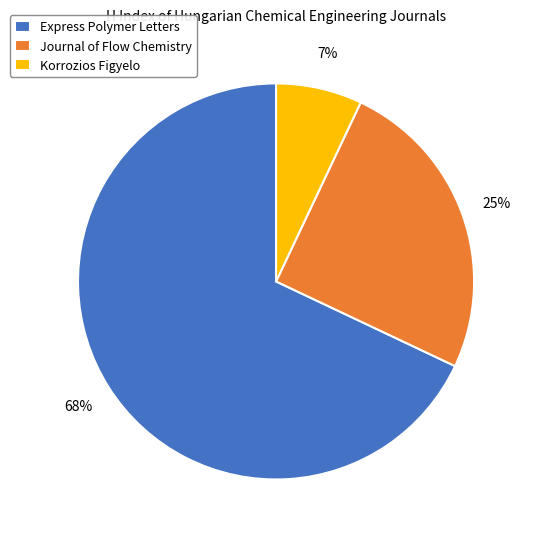

Which slice is the largest?

Express Polymer Letters